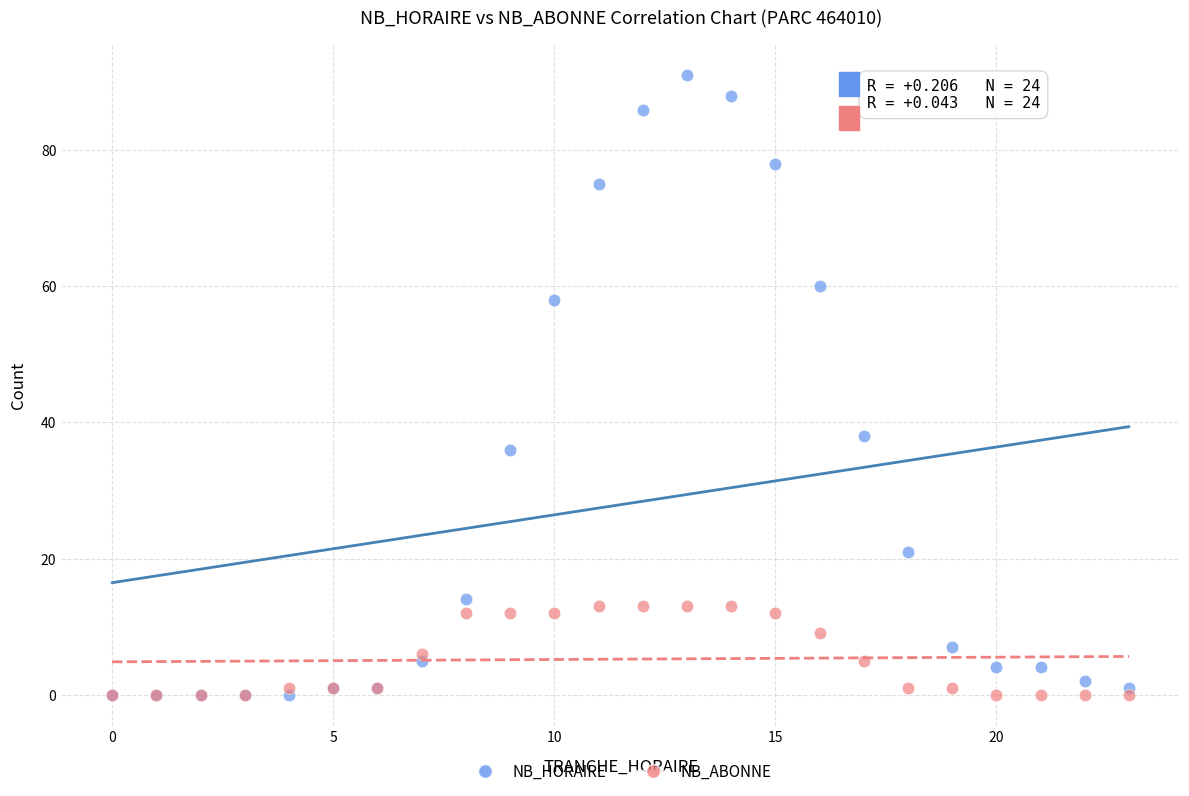

In the NB_HORAIRE series, what Y value is closest to 45?

38